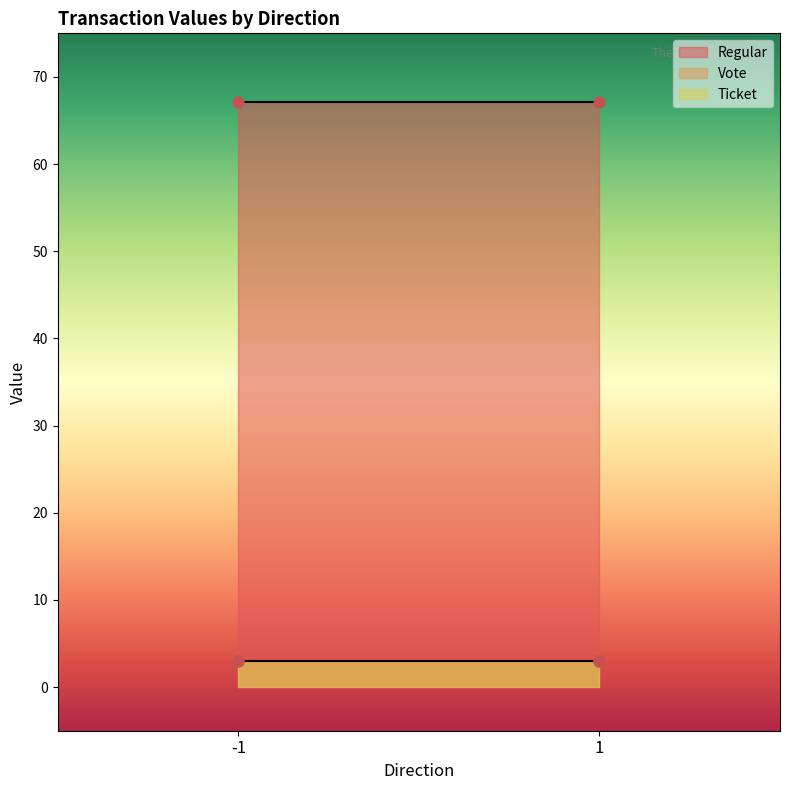

Which series has the widest spread of Y values?

Regular